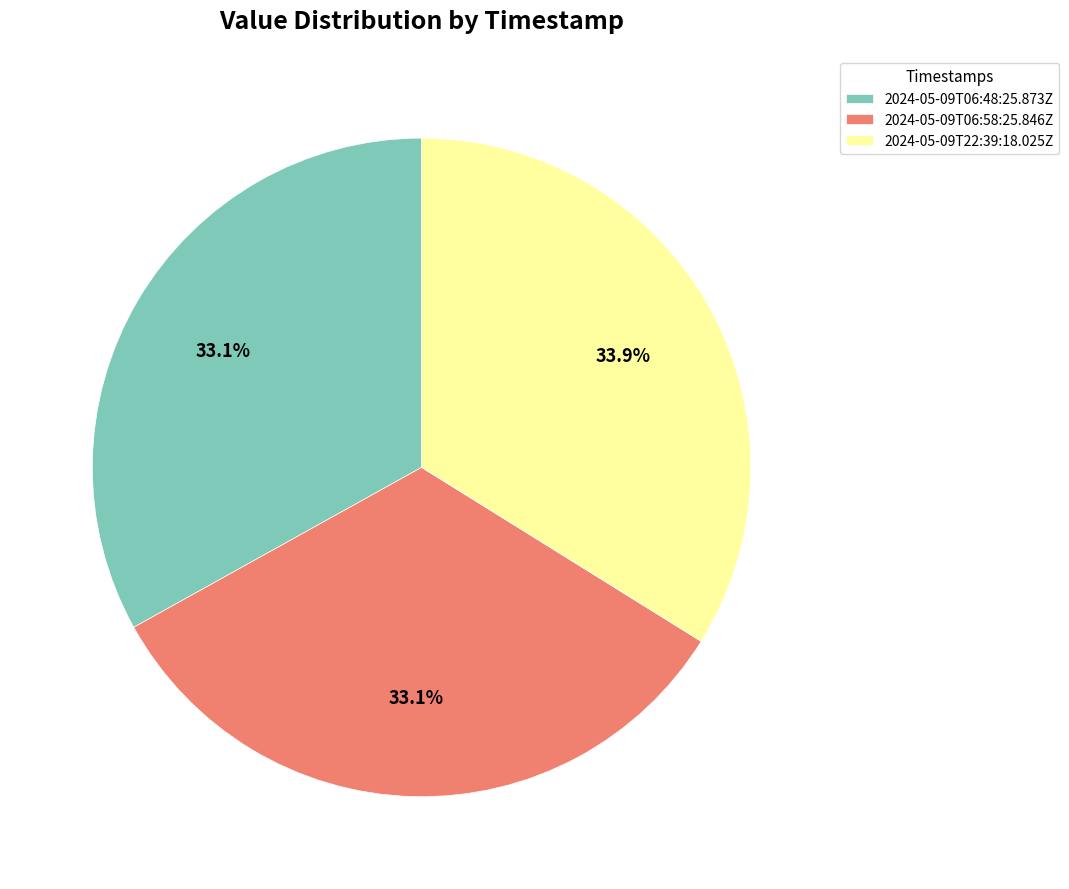

What is the ratio of the value at 2024-05-09T06:48:25.873Z to the value at 2024-05-09T22:39:18.025Z?

1.0